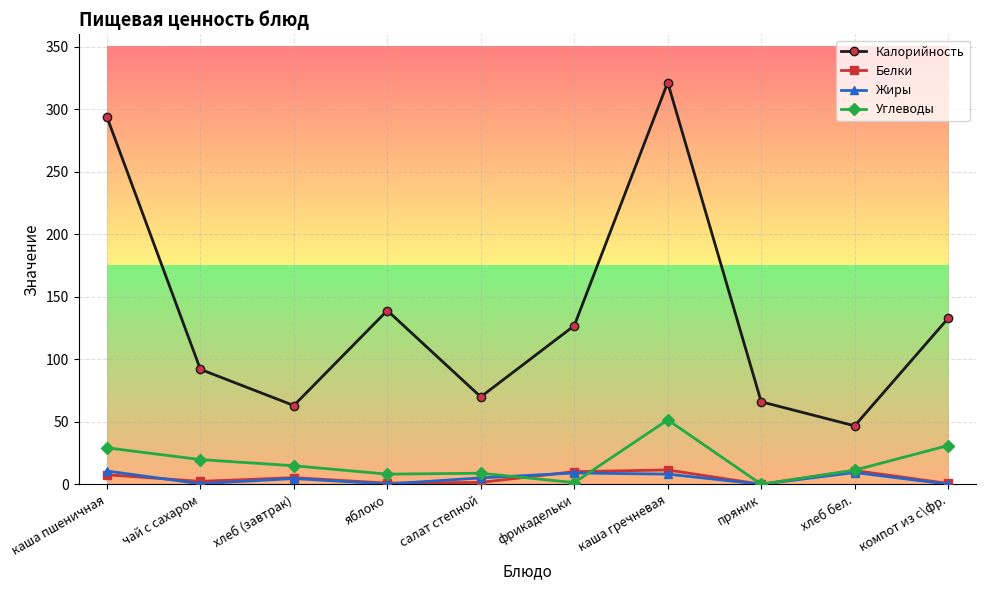

In Углеводы, how many points are higher than both neighbors (excluding endpoints)?

2